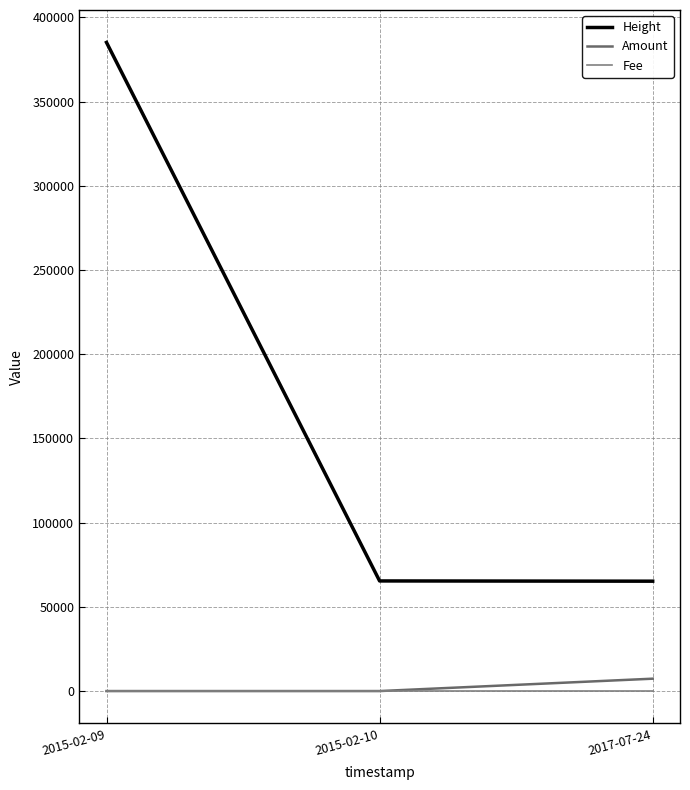

Reading left to right, extract all data points from this chart.

Height: 2015-02-09=385152	2015-02-10=65386	2017-07-24=65244
Amount: 2015-02-09=0	2015-02-10=0	2017-07-24=7349
Fee: 2015-02-09=1	2015-02-10=1	2017-07-24=1